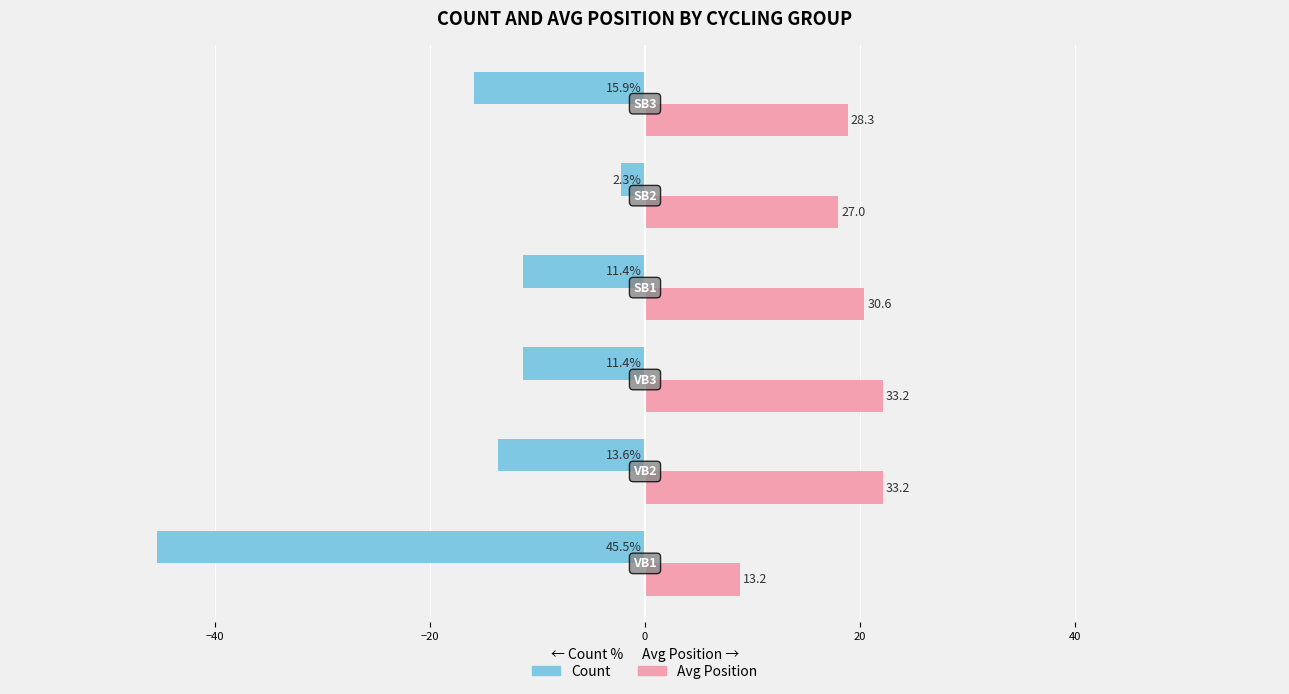

What are all the series names shown in the legend?

Count, Avg Position